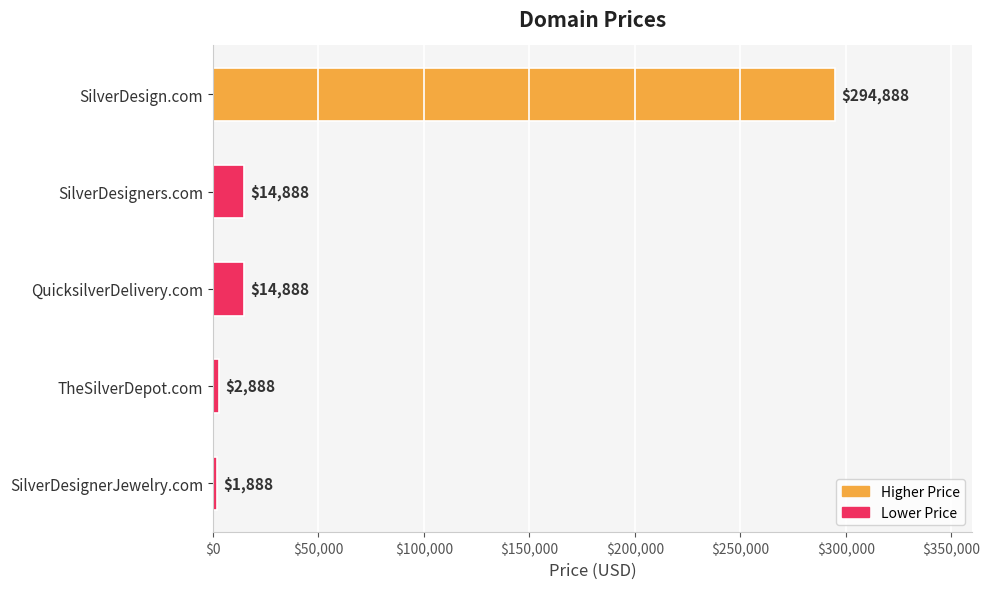

The value at TheSilverDepot.com is 2888. True or false?

True